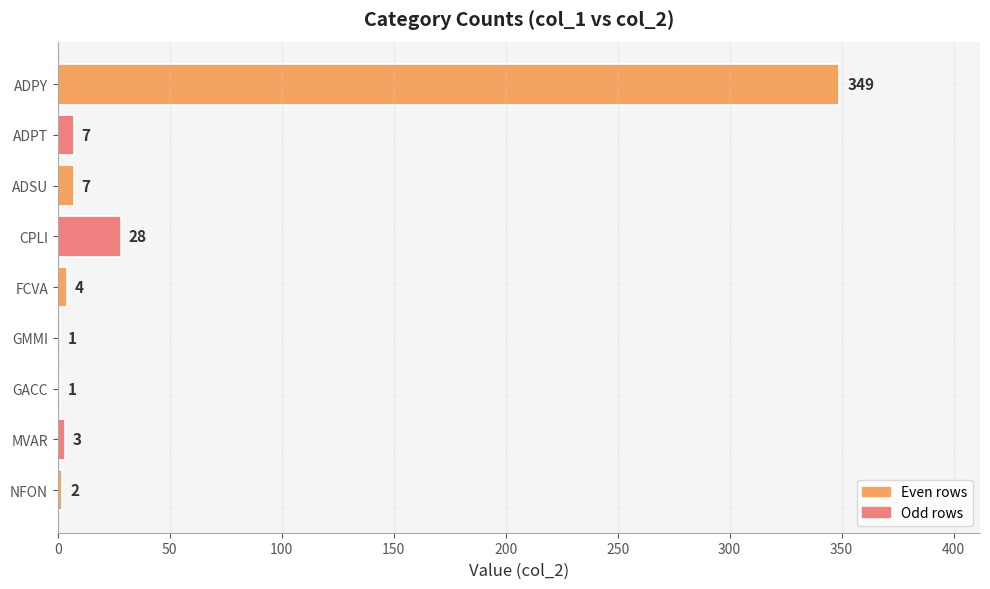

Read the value at ADPT, to the nearest 5.

5